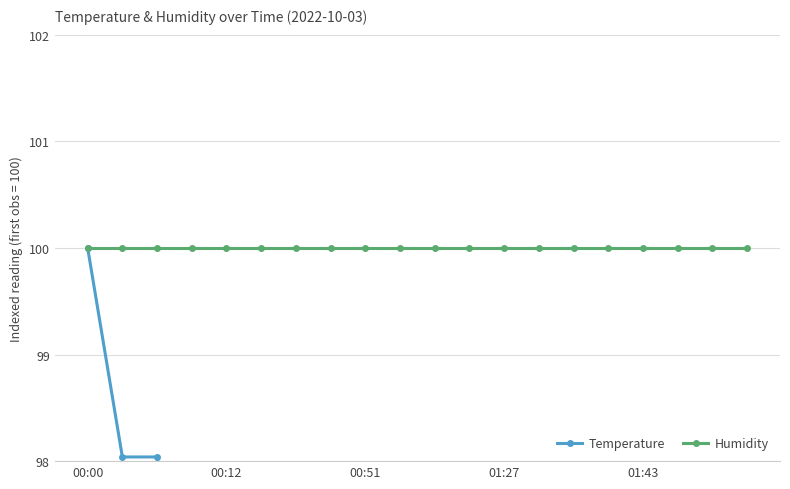

The Temperature series shows 48.1 at 00:12. True or false?

False